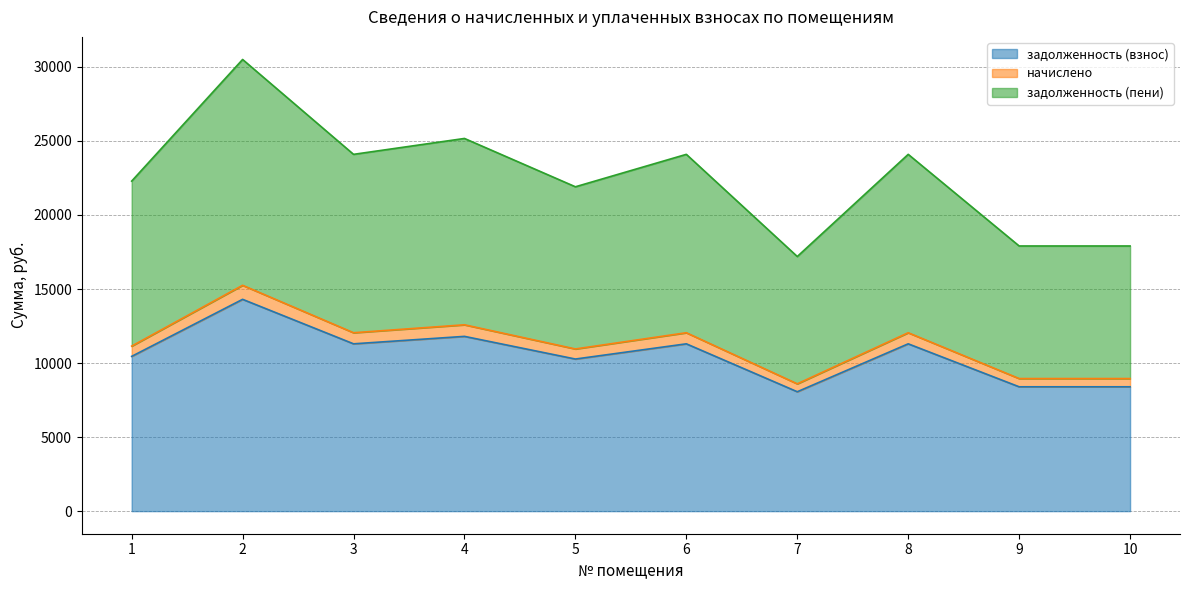

What is the spread (max minus min) of values at 5?

11632.8